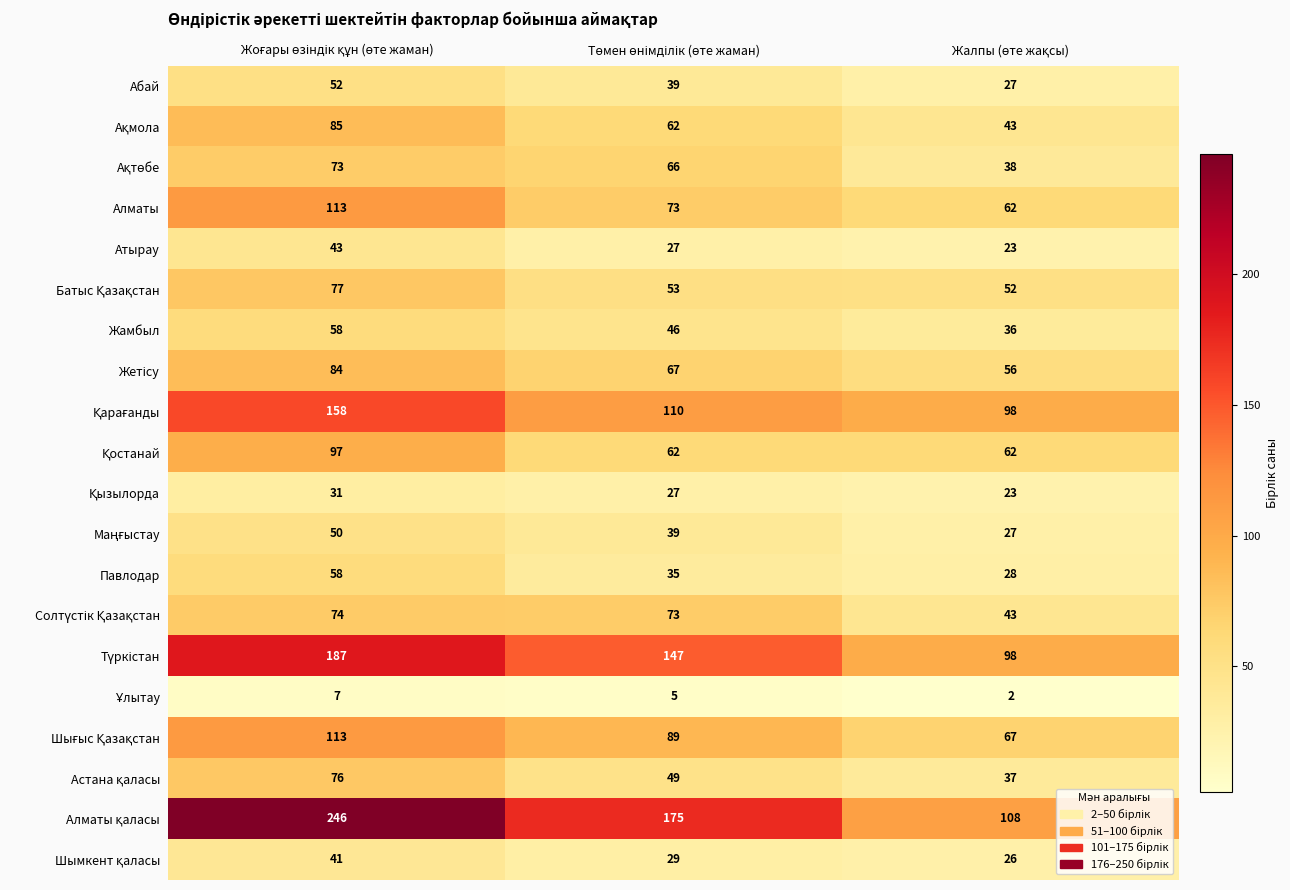

What is the greatest value displayed?

246